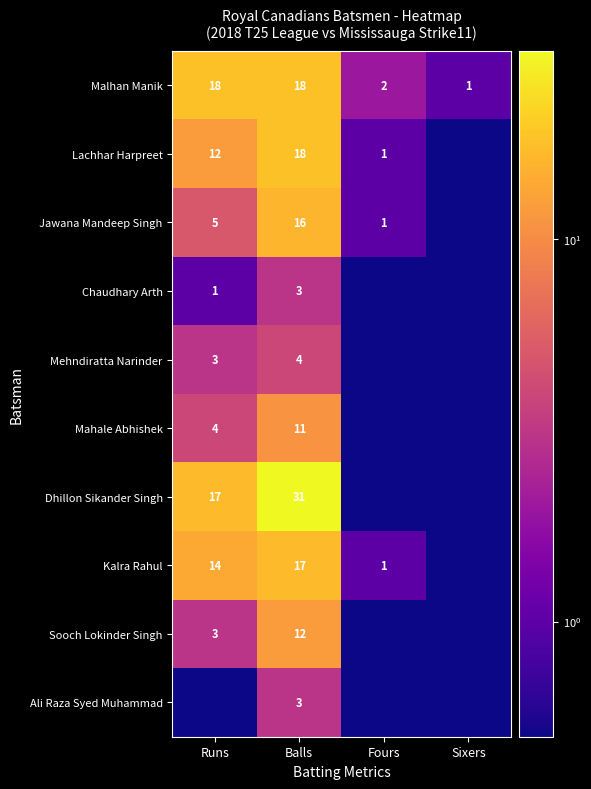

The value of Malhan Manik at Sixers is 1.0. True or false?

True